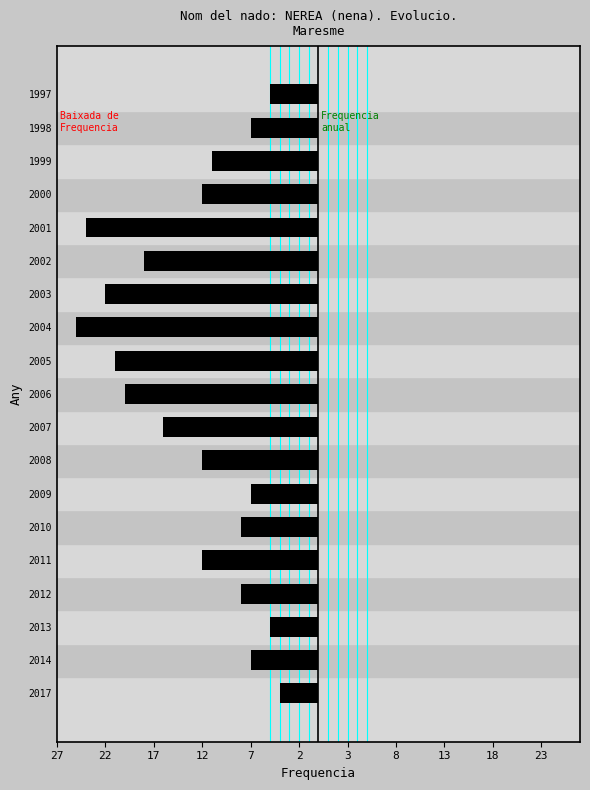

Does the chart contain any negative values?

Yes